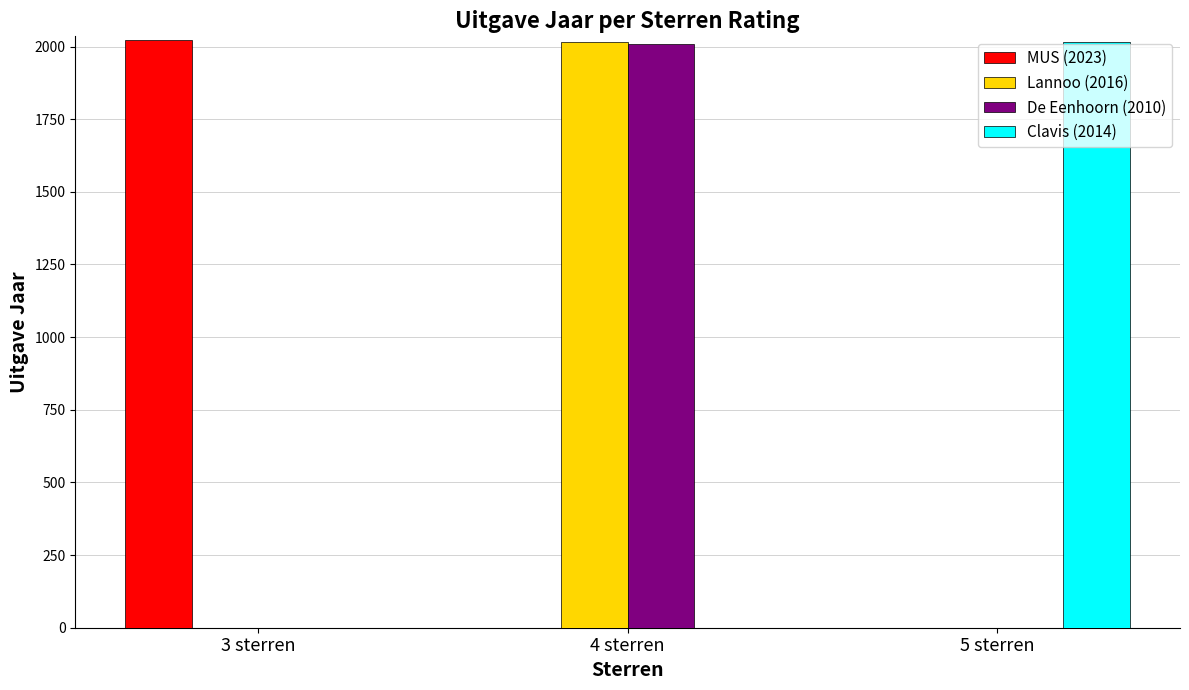

At which category is the sum across all series the highest?

4 sterren